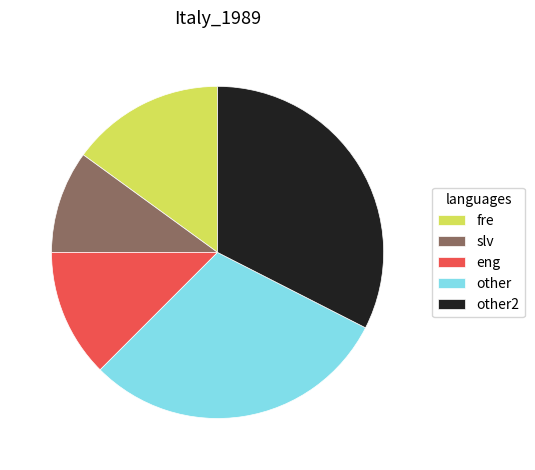

Between other2 and fre, which is larger?

other2